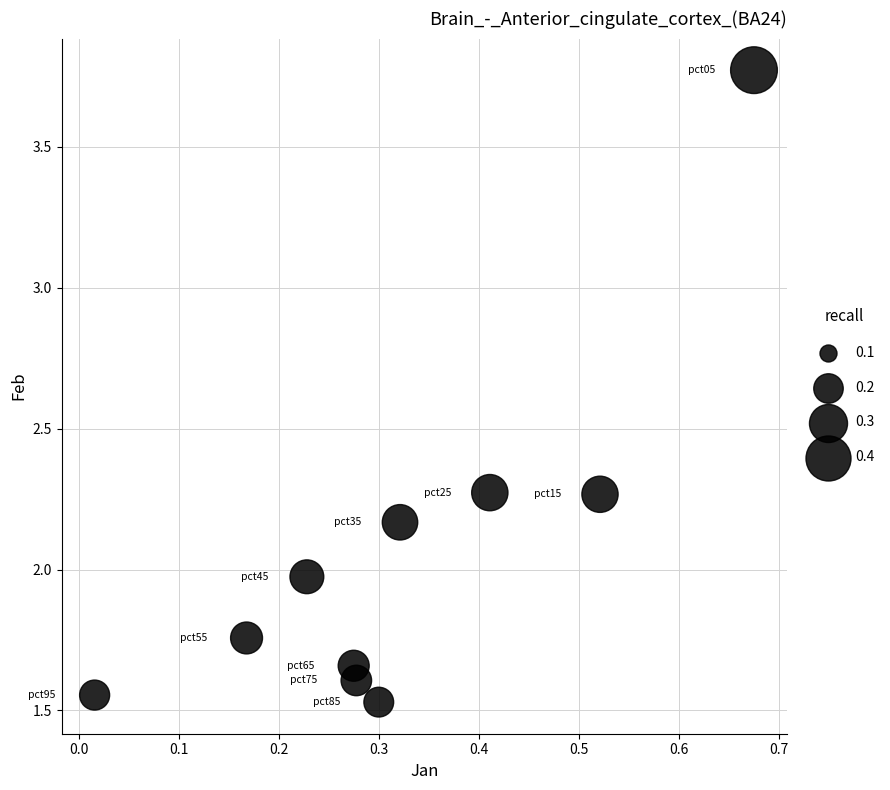

What is the average Y value?

2.1